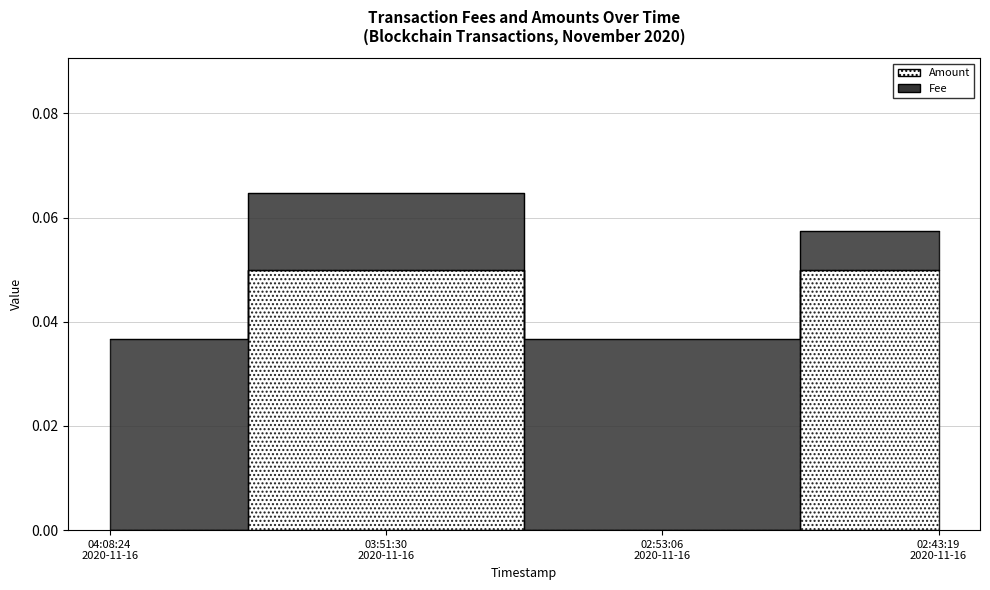

What is the label of the 4th point from the right?

04:08:24 2020-11-16